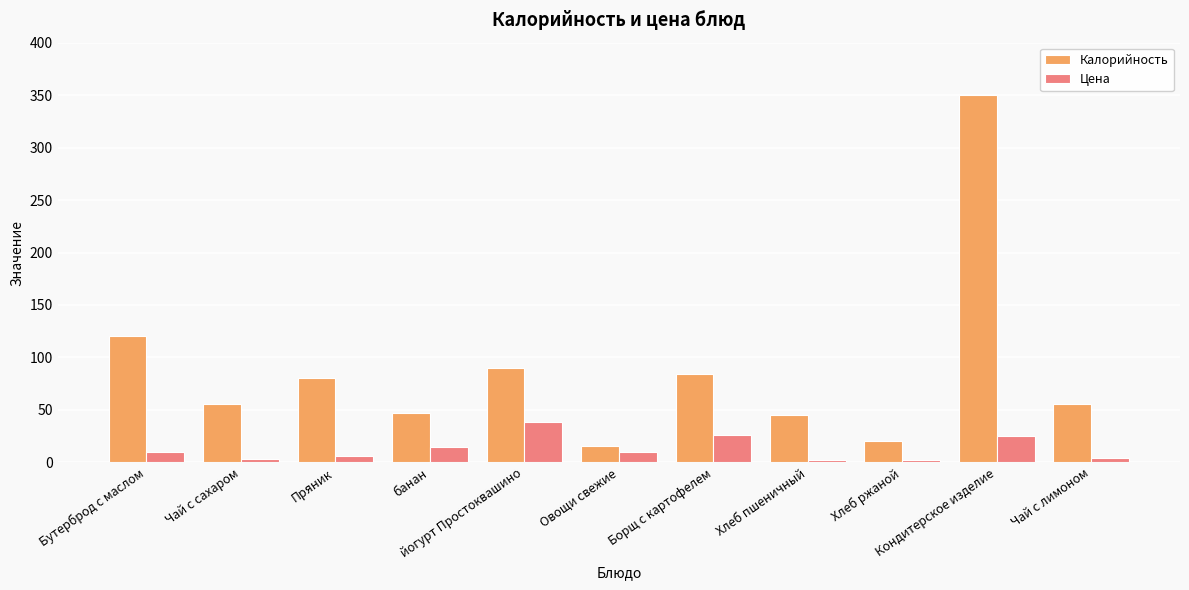

What are all the series names shown in the legend?

Калорийность, Цена